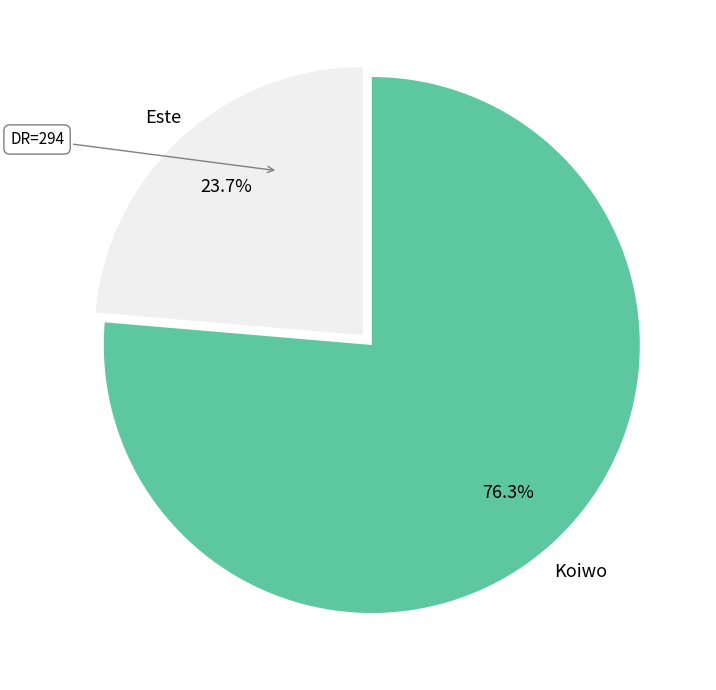

Do Koiwo and Este together represent more than half of the pie?

Yes